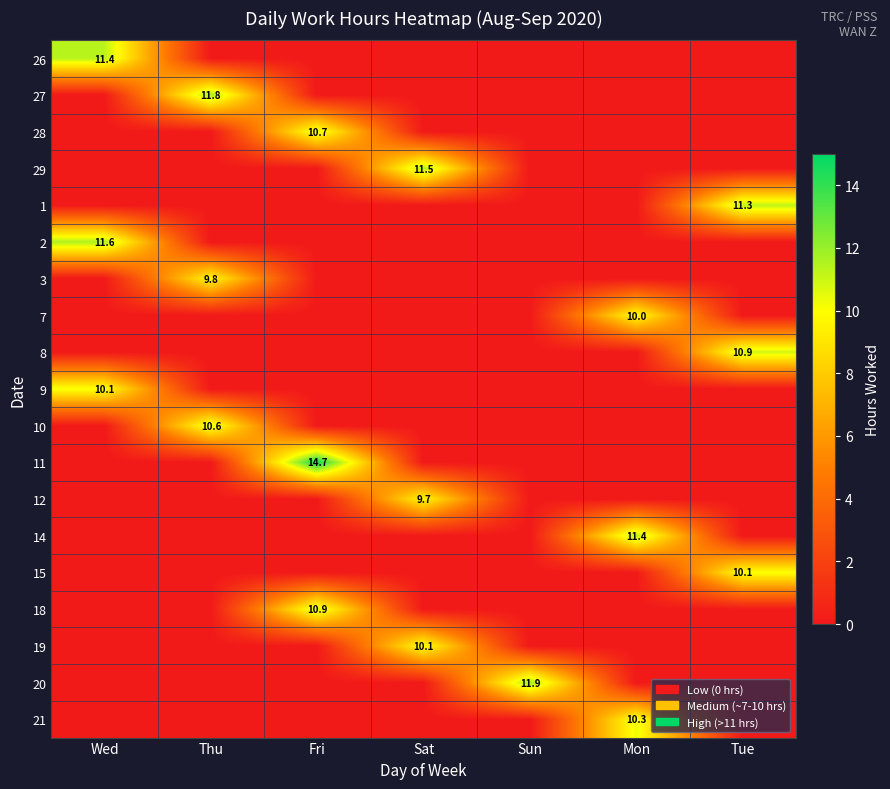

The 15 series shows 10.1 at Tue. True or false?

True